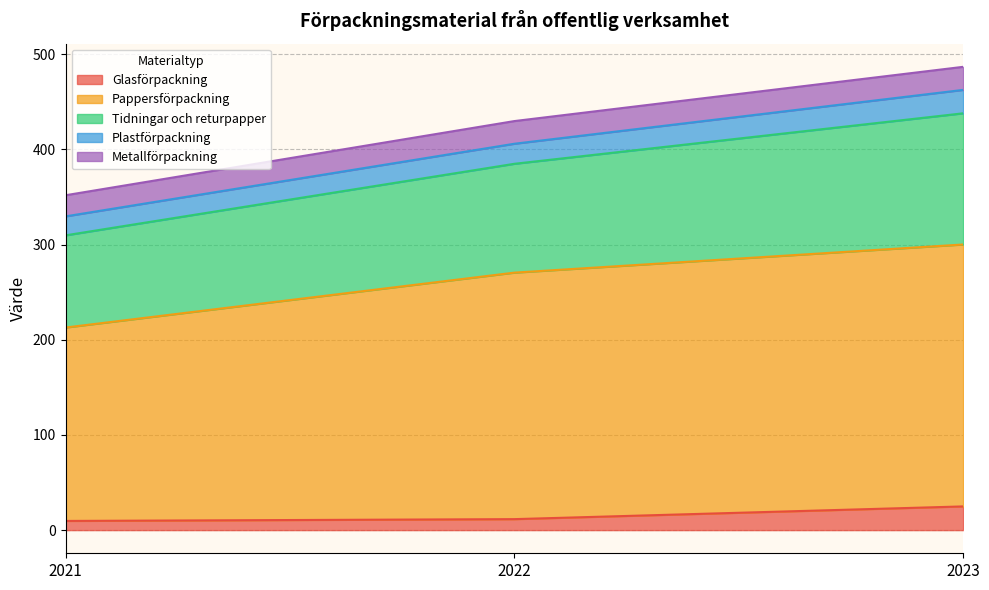

What are all the series names shown in the legend?

Glasförpackning, Pappersförpackning, Tidningar och returpapper, Plastförpackning, Metallförpackning